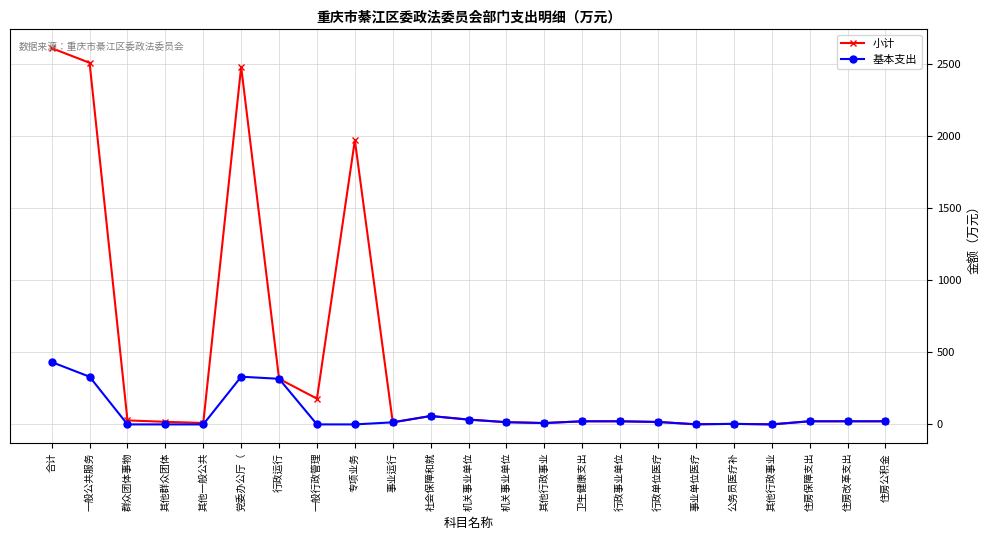

At how many categories does at least one series exceed 1658?

4